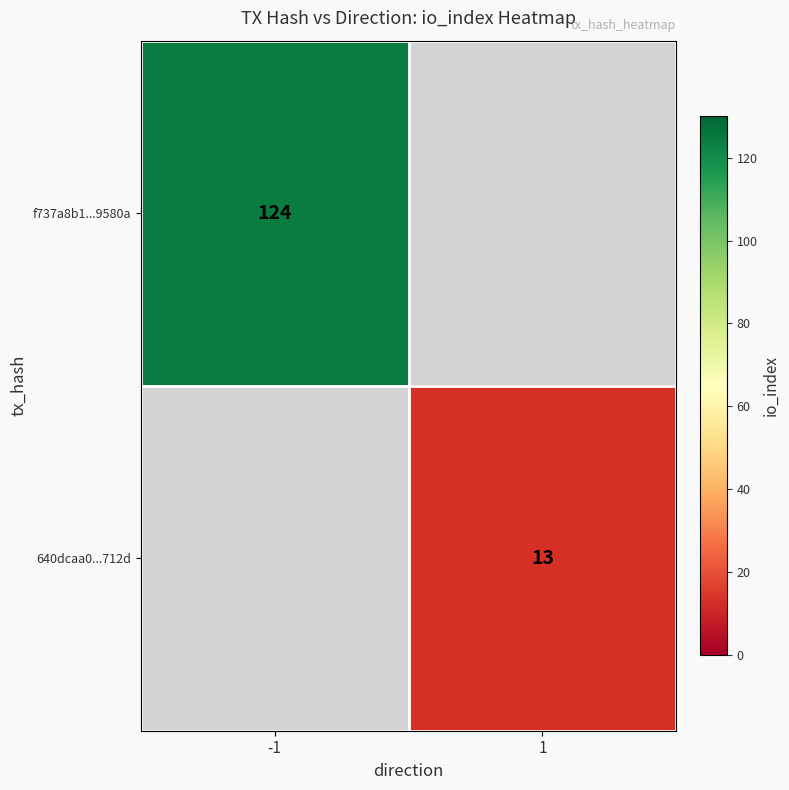

The f737a8b1...9580a series shows 188 at -1. True or false?

False